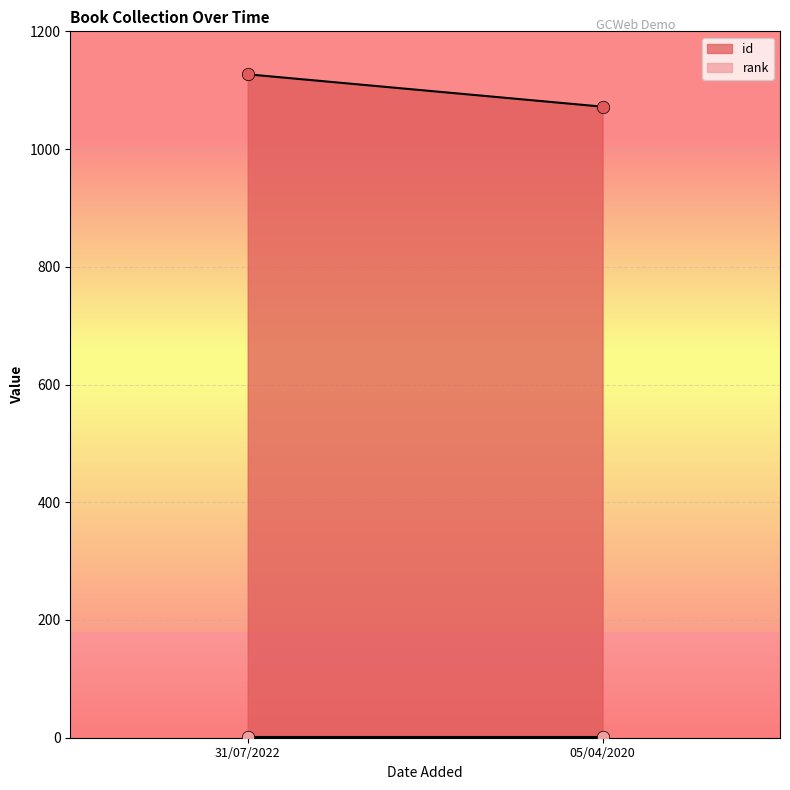

What are all the series names shown in the legend?

id, rank